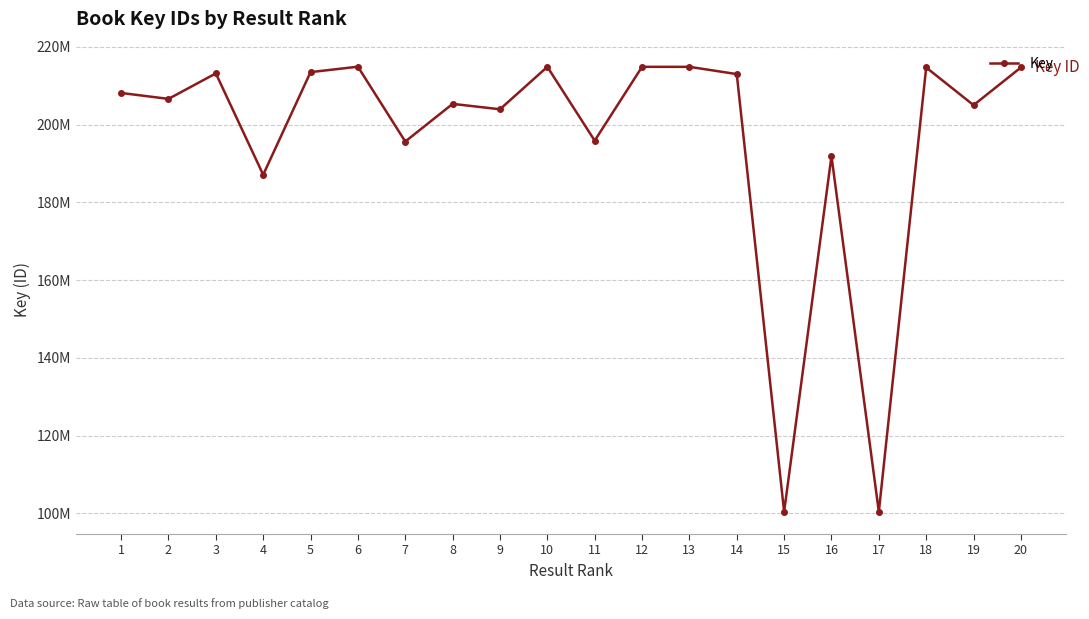

Does the chart have visible grid lines?

Yes